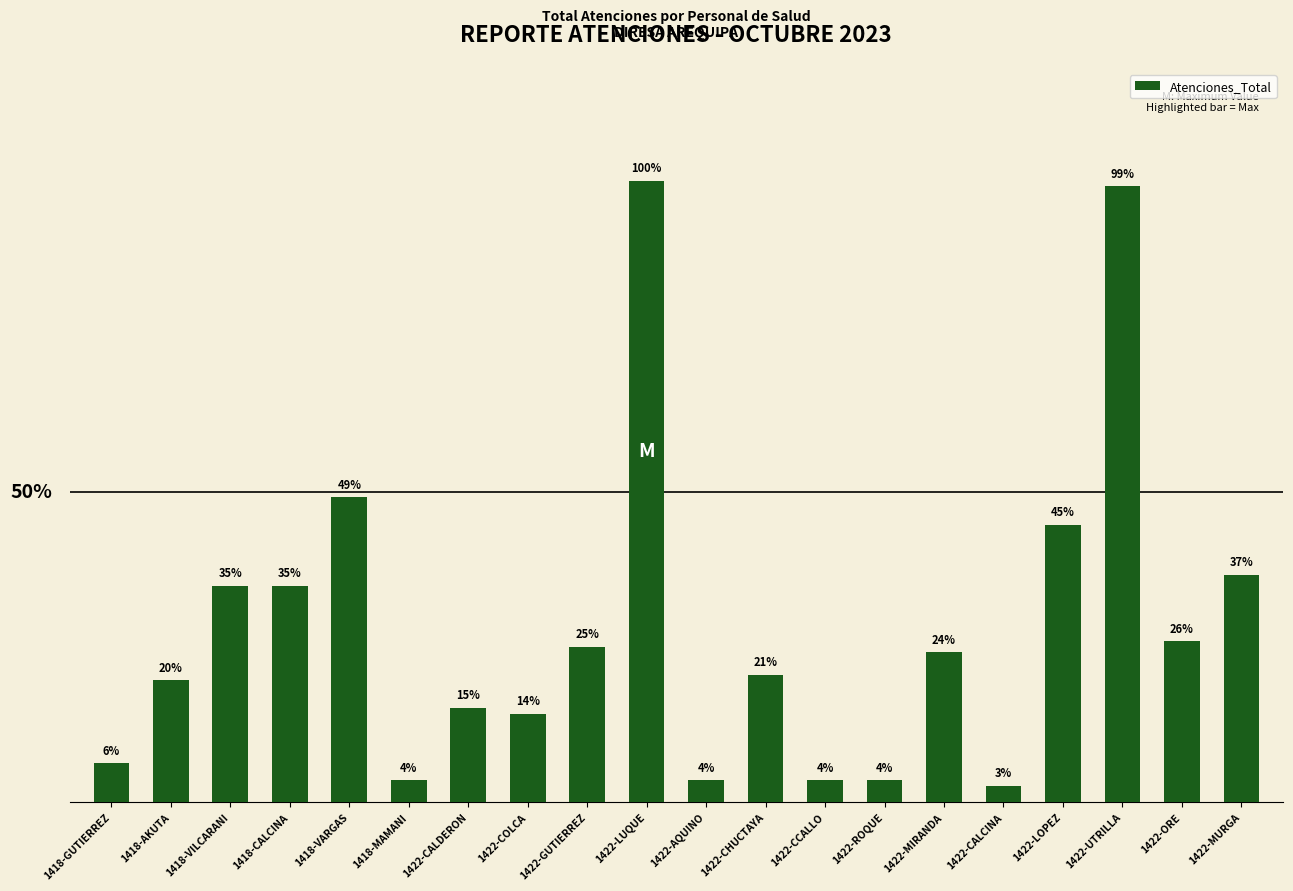

Which category has the lowest value across all series?

1422-CALCINA